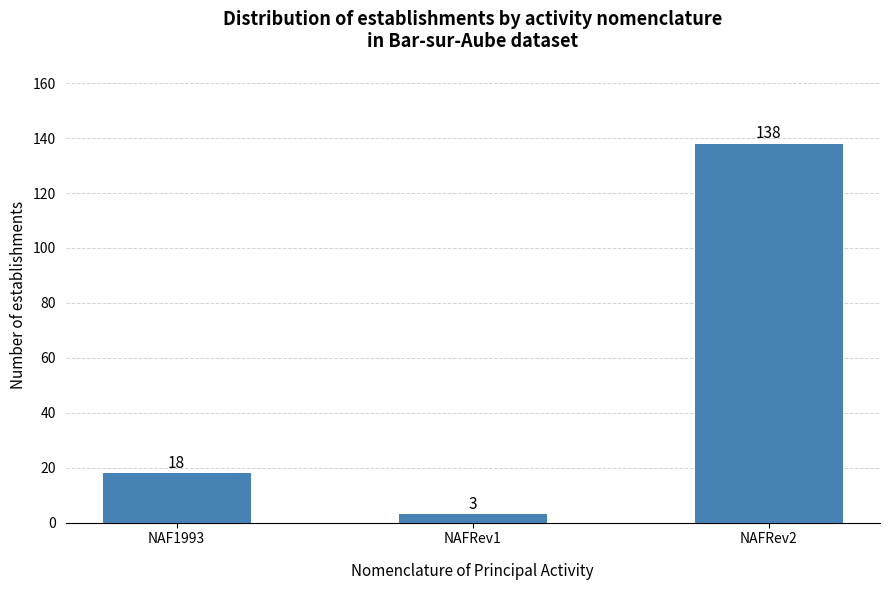

What is the difference between the maximum and minimum values?

135